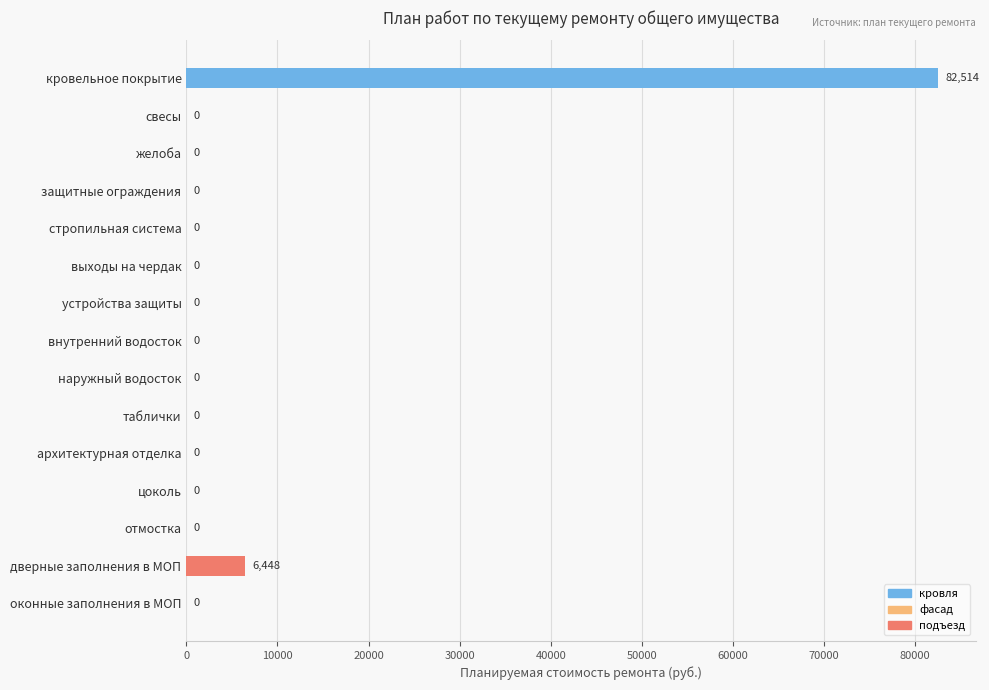

Is it true that the value at таблички is 0.0?

True